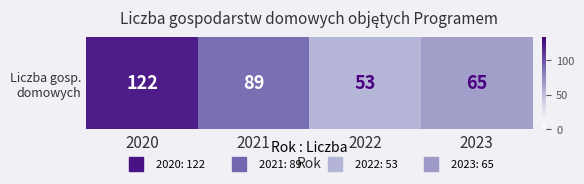

Rank the categories by value from highest to lowest.

2020, 2021, 2023, 2022